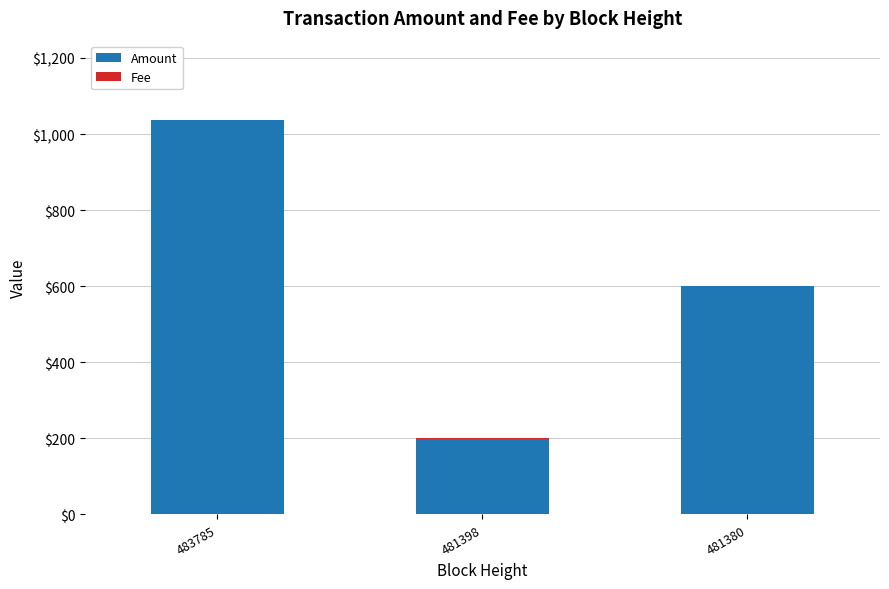

What is the sum of all Amount values?

1836